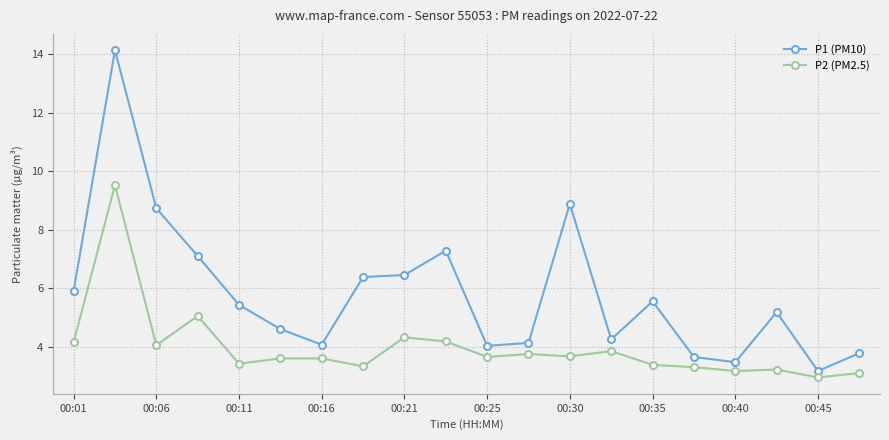

True or false: P2 (PM2.5) and P1 (PM10) cross at least once.

False